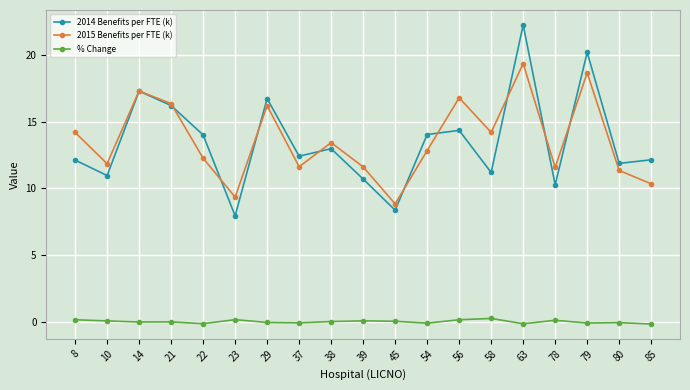

True or false: % Change and 2015 Benefits per FTE (k) cross at least once.

False